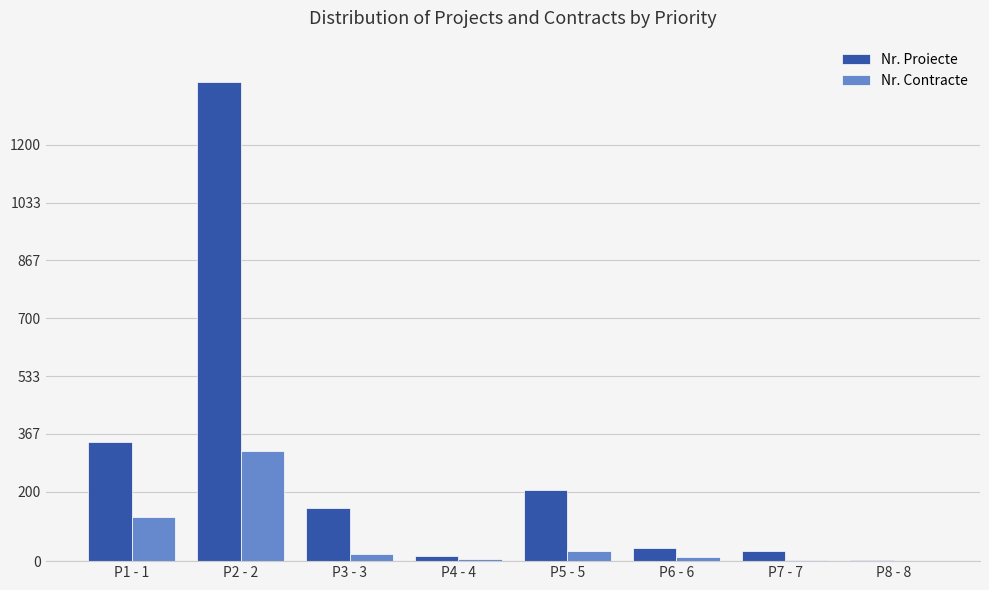

At which label does Nr. Contracte reach its peak?

P2 - 2